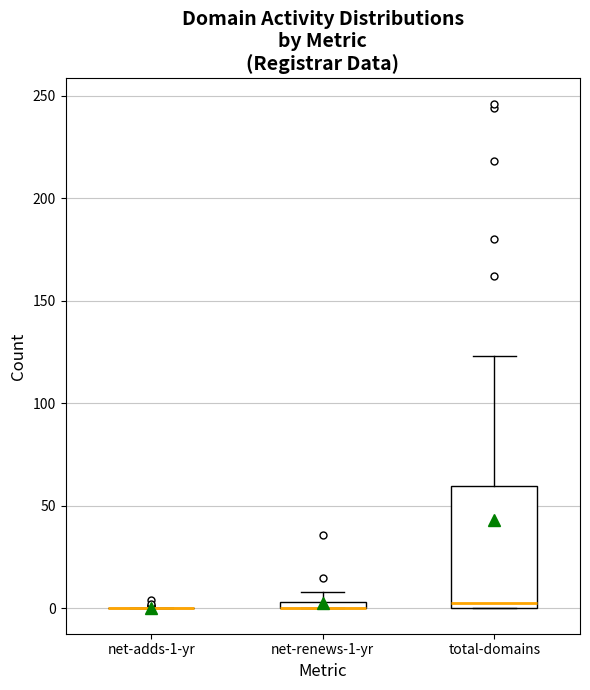

Comparing the boxes themselves (not the whiskers), which one is the tallest?

total-domains